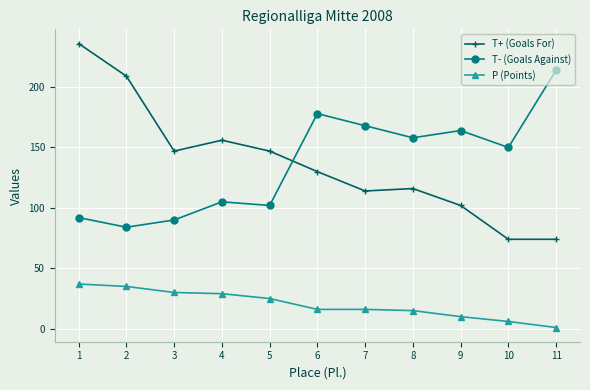

True or false: P (Points) and T- (Goals Against) cross at least once.

False